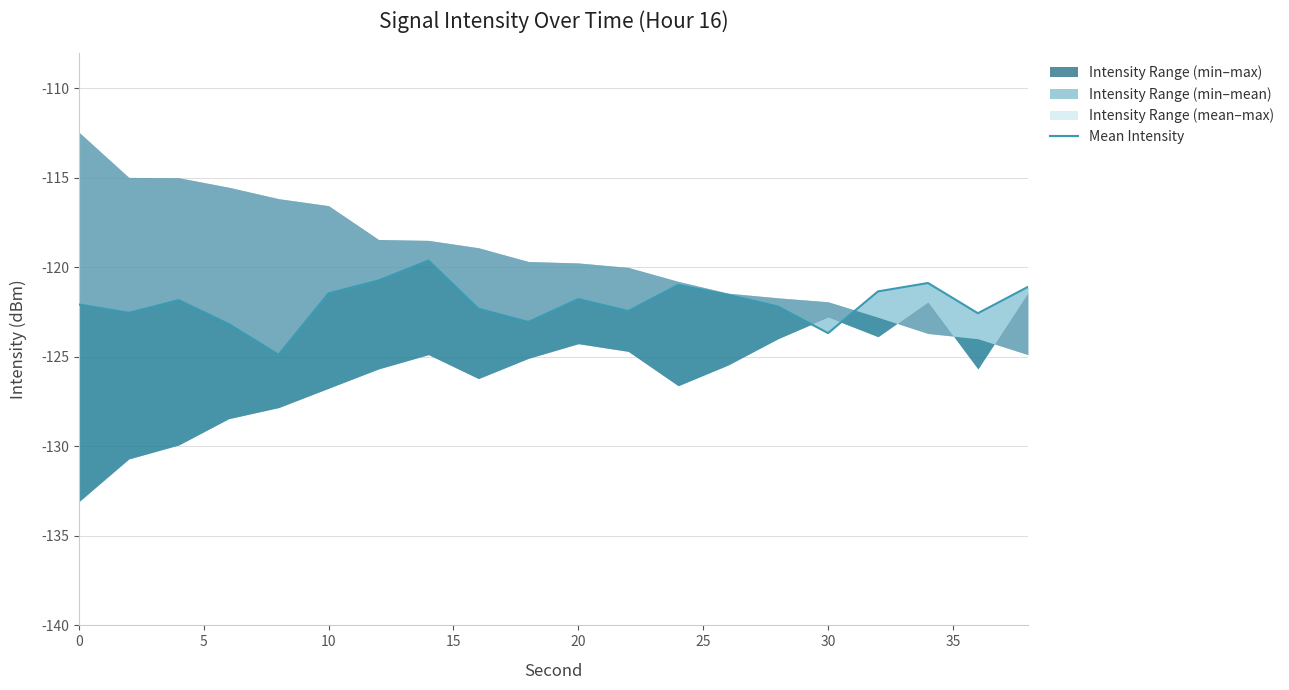

Count the number of values greater than -121.

4